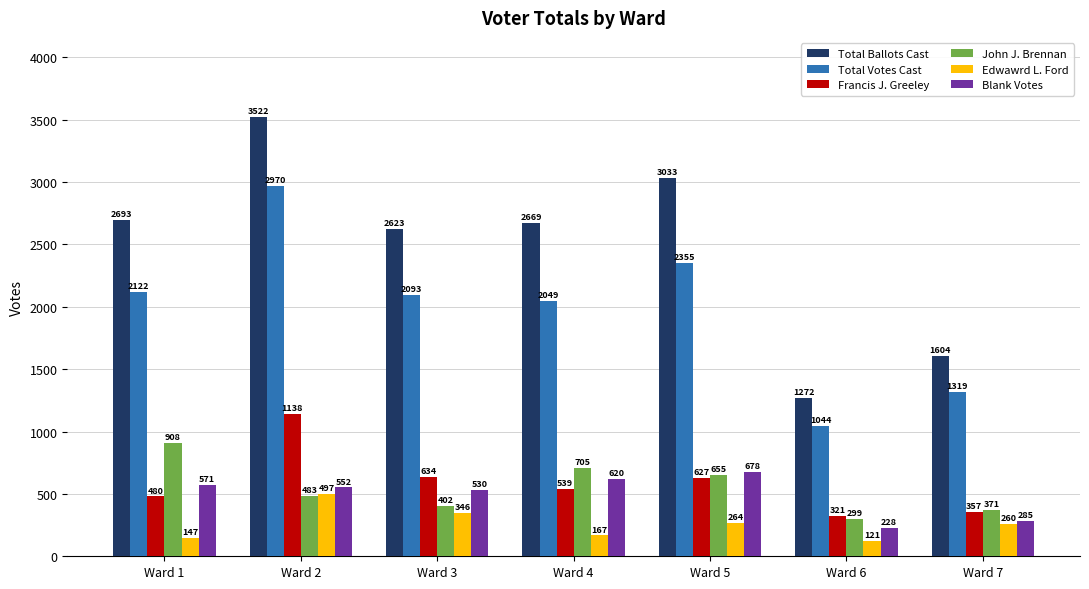

Count the number of data series in this chart.

6